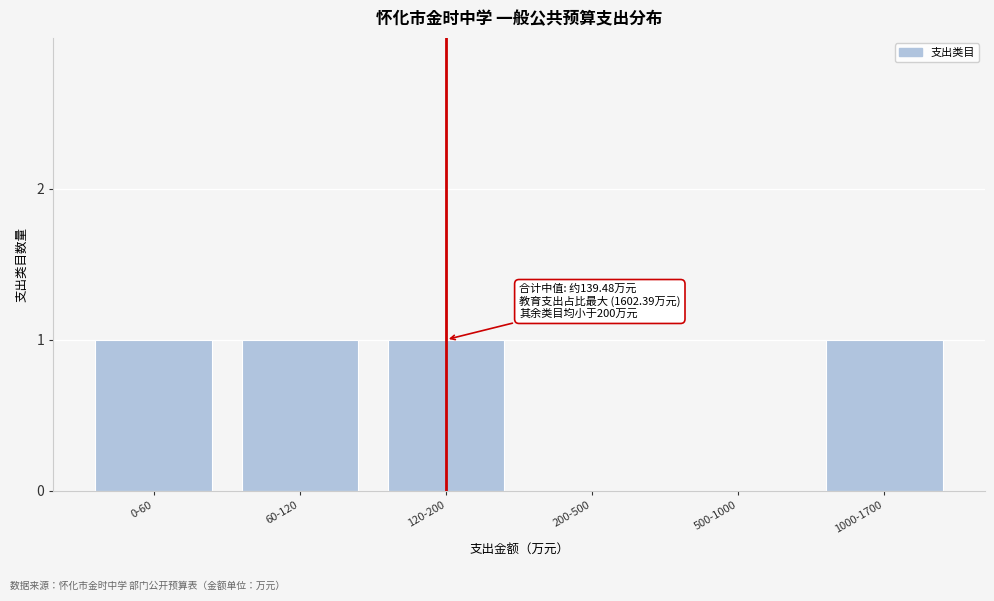

Reading left to right, list all the values displayed in this chart.

0-60=1	60-120=1	120-200=1	200-500=0	500-1000=0	1000-1700=1